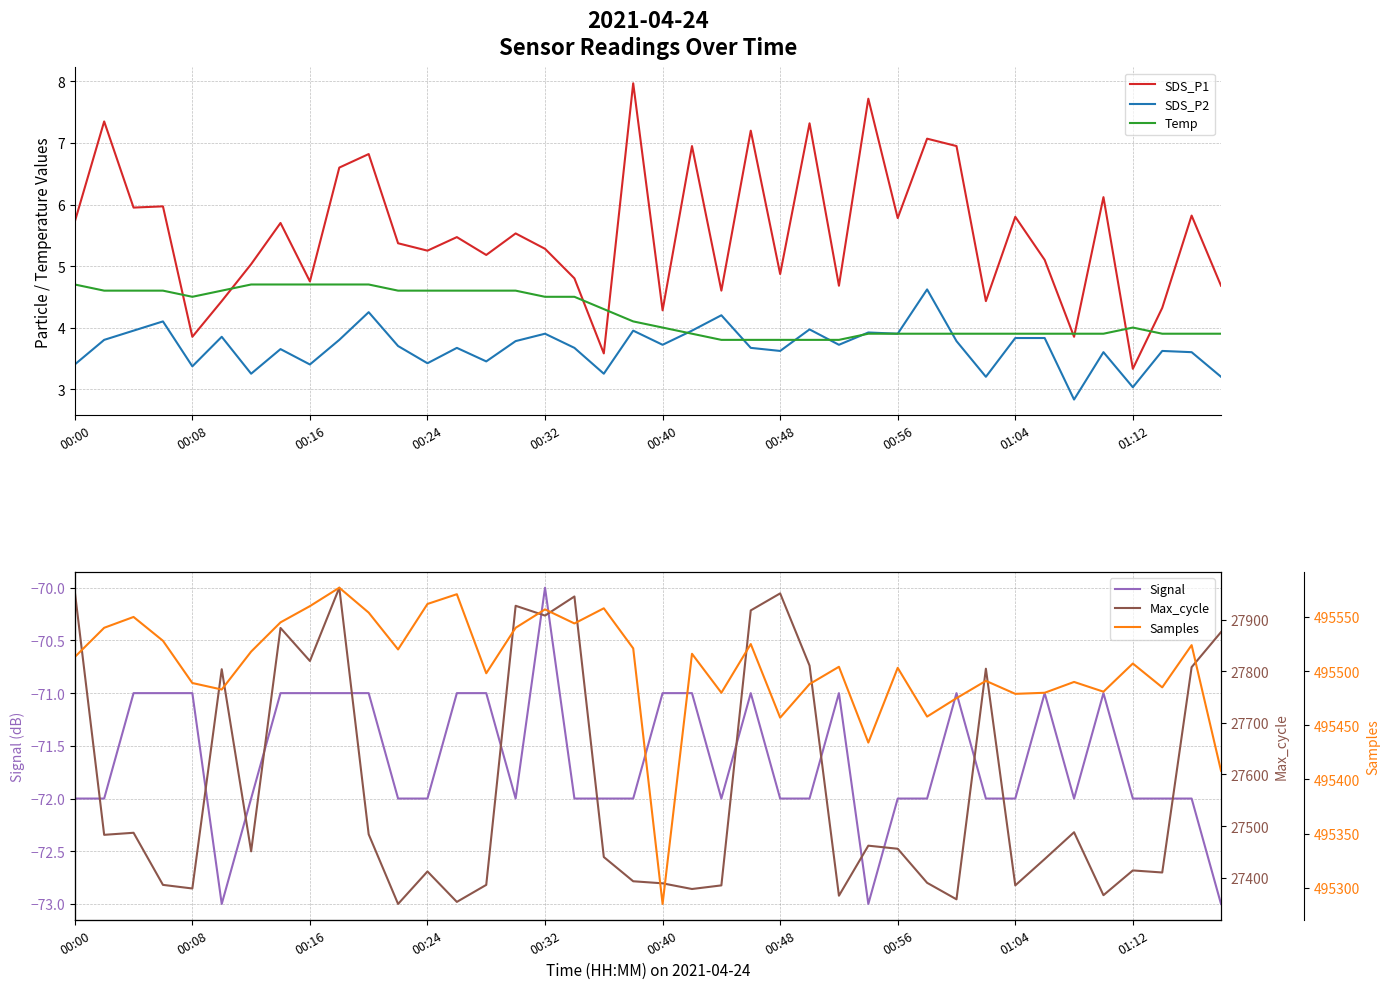

True or false: Max_cycle and Temp intersect in this chart.

False